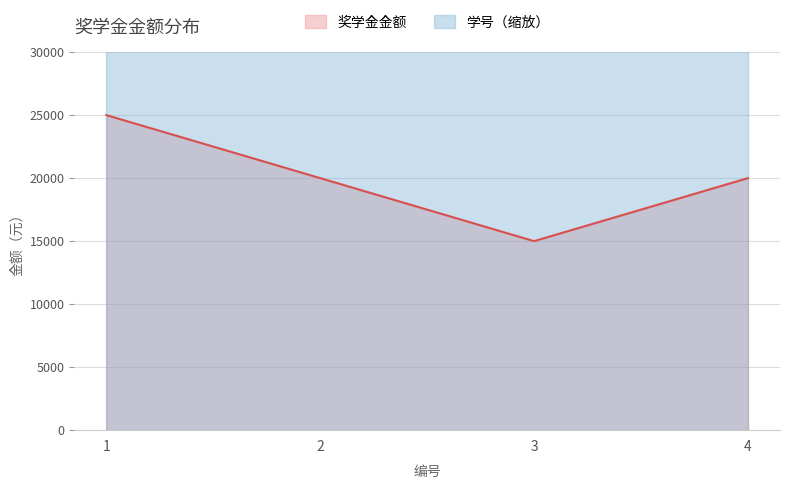

What is the change in value from 3 to 4?

+5000